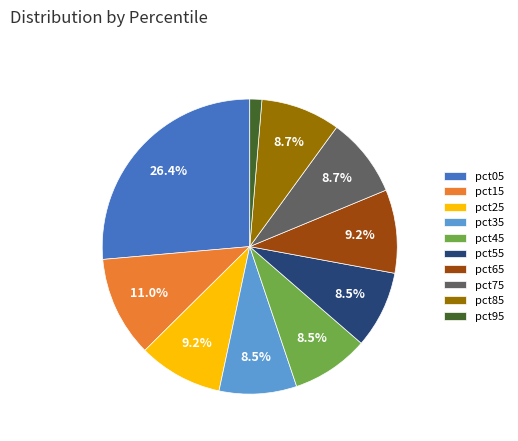

Is pct75 the majority of the pie?

No